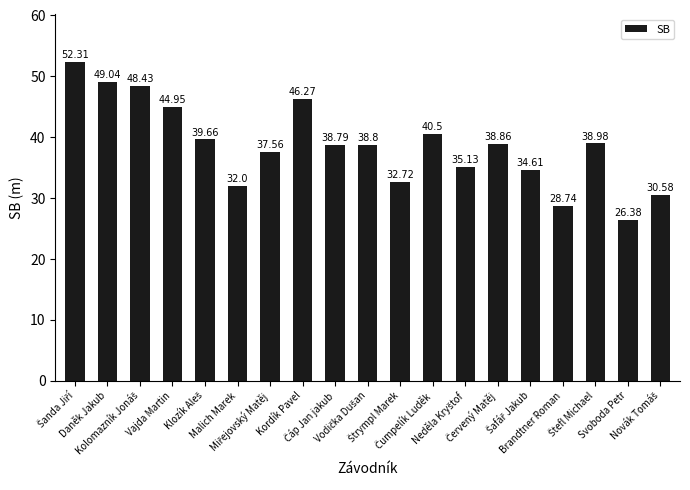

What is the average value?

38.6